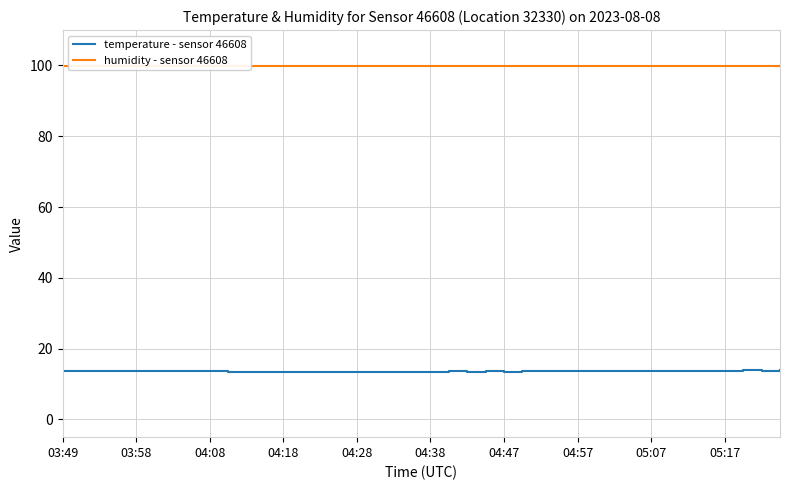

True or false: humidity - sensor 46608 has more than 2 points higher than both neighbors.

False